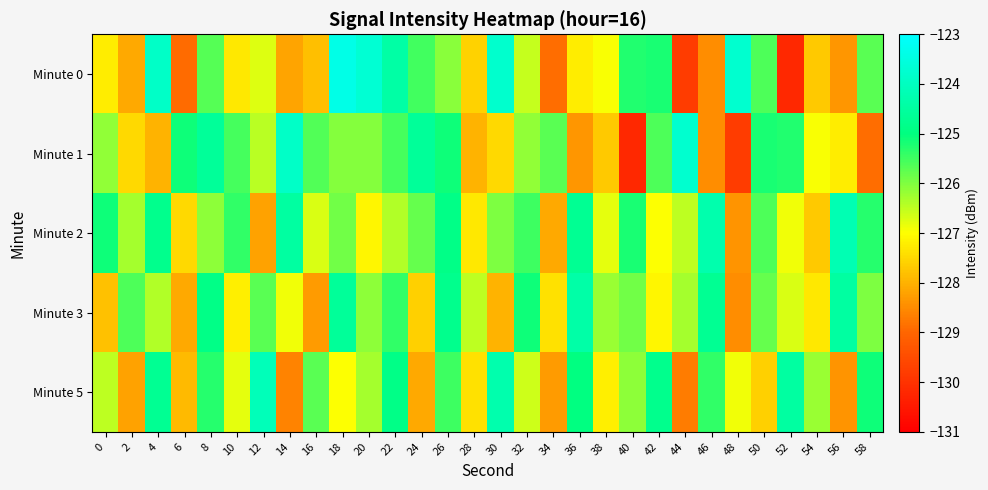

How many categories are shown in the chart?

30